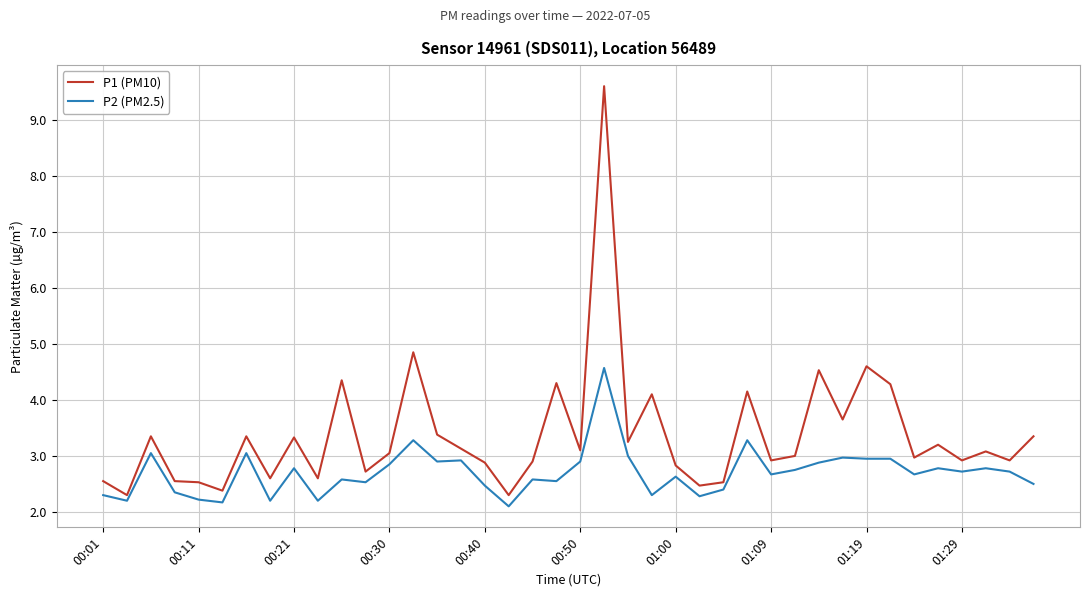

Which series has the widest spread of values?

P1 (PM10)